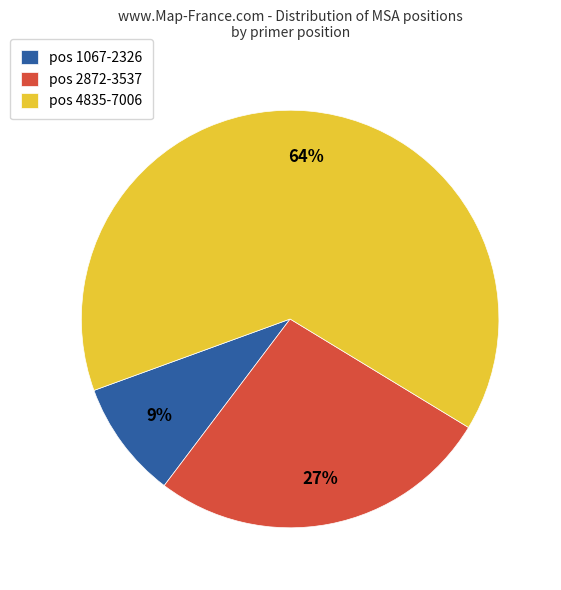

Does any single category account for the majority?

Yes